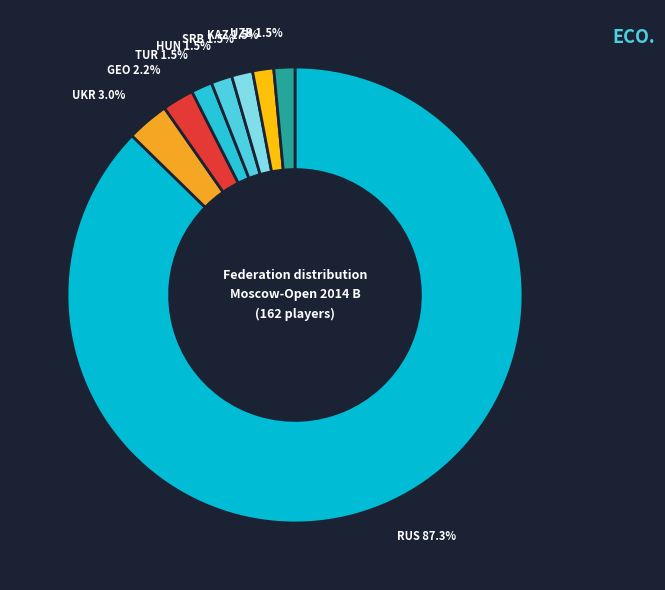

What portion of the pie excludes KAZ 1.5%?

98.5%